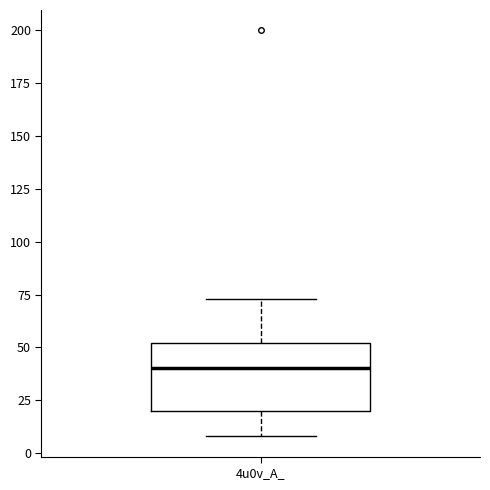

Read this box plot against the y-axis: the position of the median line, the range covered by the box, and the ends of both whiskers. The values are not printed on the chart, so give them approximately, as read against the axis.

median 40, box 20 to 50, whiskers 10 to 75